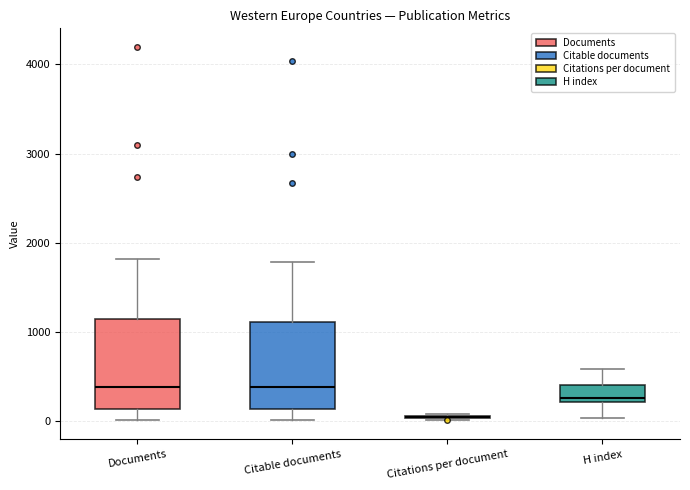

Reading left to right, transcribe this box plot: for each box, give where its median line is, the range the box spans, and where its two whiskers end, as read against the y-axis. The values are not printed on the chart, so give them approximately, as read against the axis.

Documents: median 400, box 100 to 1100, whiskers 0 to 1800
Citable documents: median 400, box 100 to 1100, whiskers 0 to 1800
Citations per document: box collapsed to a line at 0, whiskers 0 to 100
H index: median 300, box 200 to 400, whiskers 0 to 600